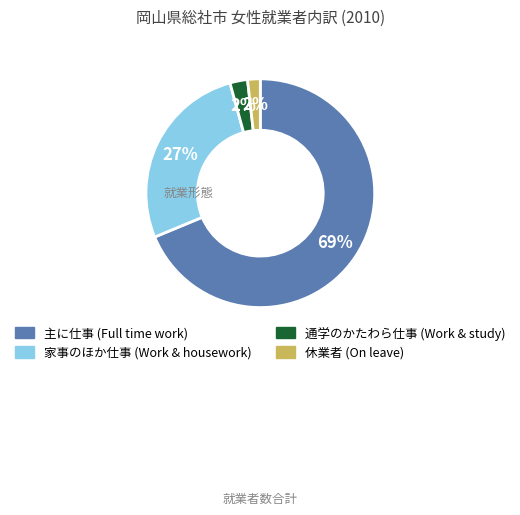

To the nearest percent, what is the average slice percentage?

25%